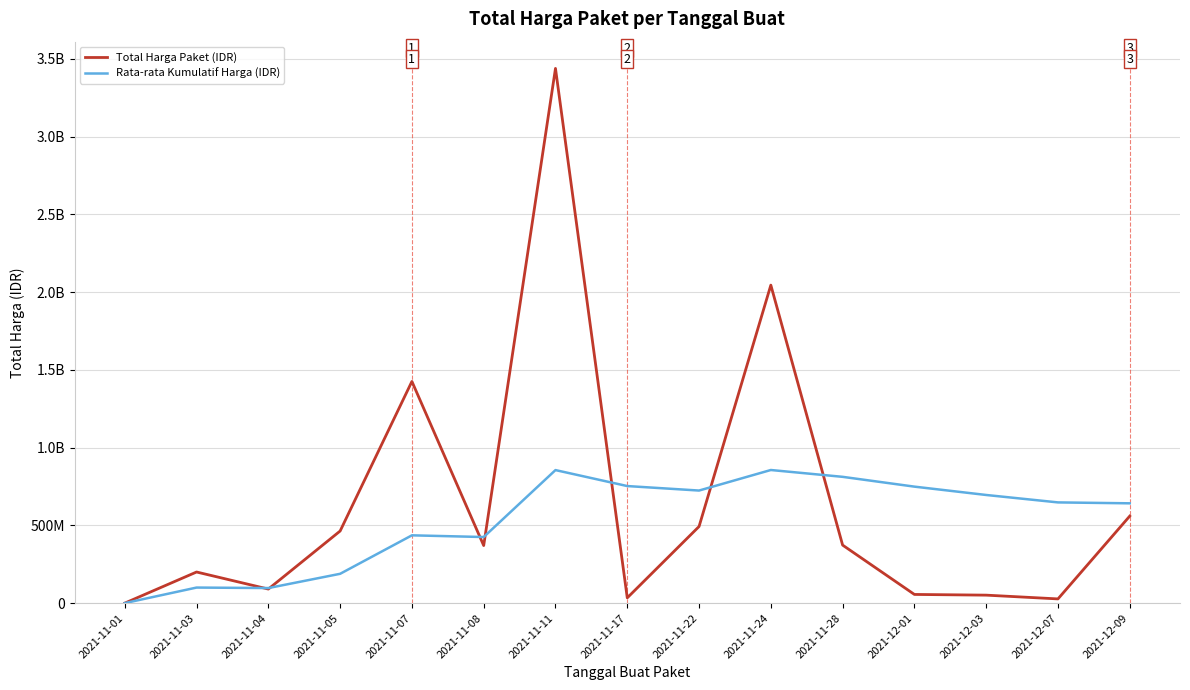

At which label does Rata-rata Kumulatif Harga (IDR) reach its peak?

2021-11-24